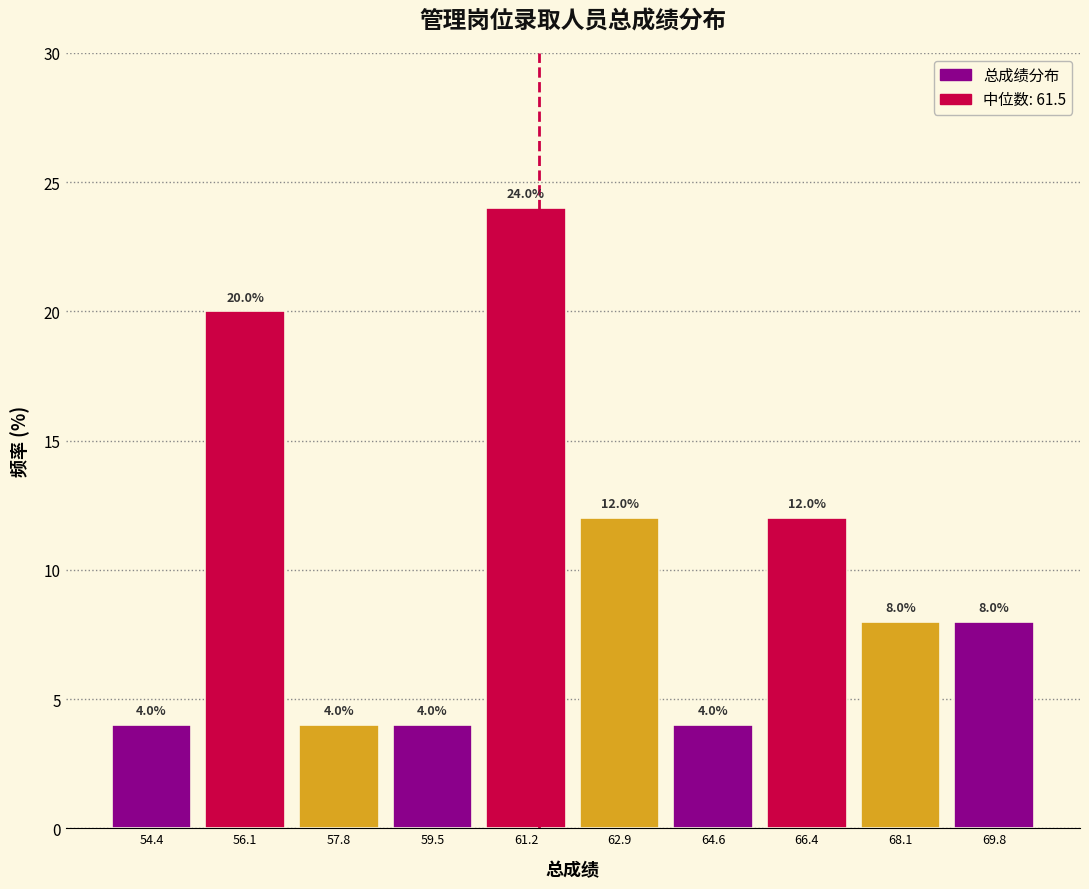

What is the height of the bar covering 65.6 to 67.2 on the x-axis? The bar edges are not printed on the chart, so give them approximately, as read against the axis.

12.0